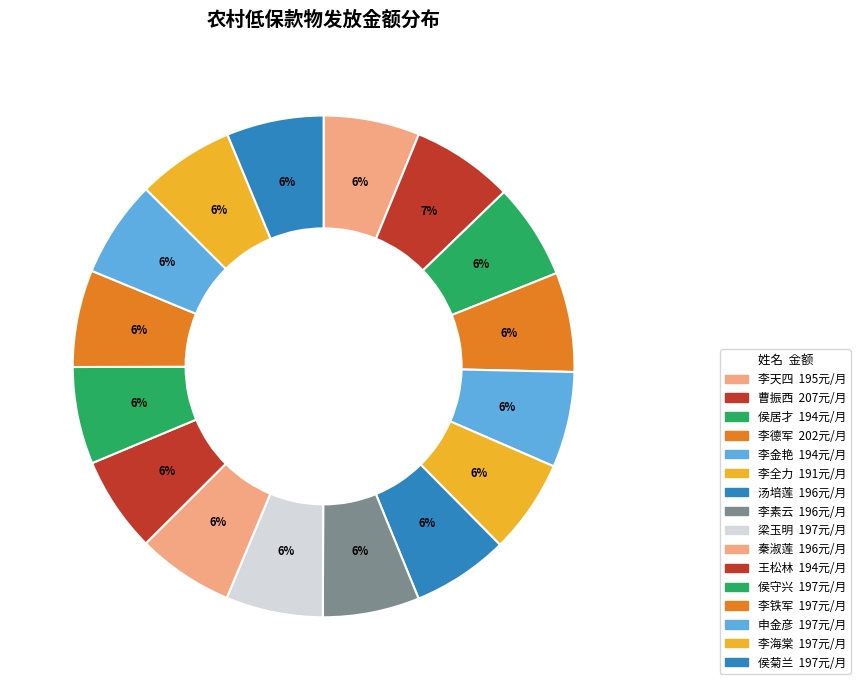

Does 梁玉明 account for over 50% of the chart?

No